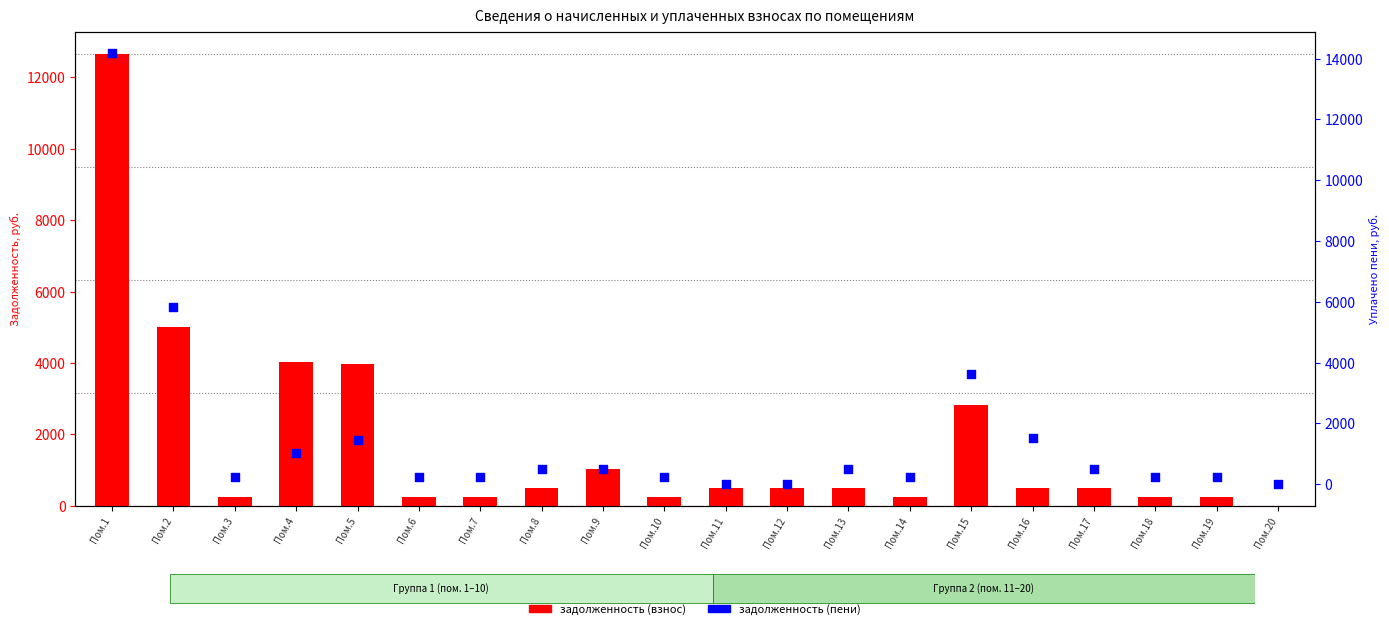

Which series has the largest total across all categories?

задолженность (взнос)